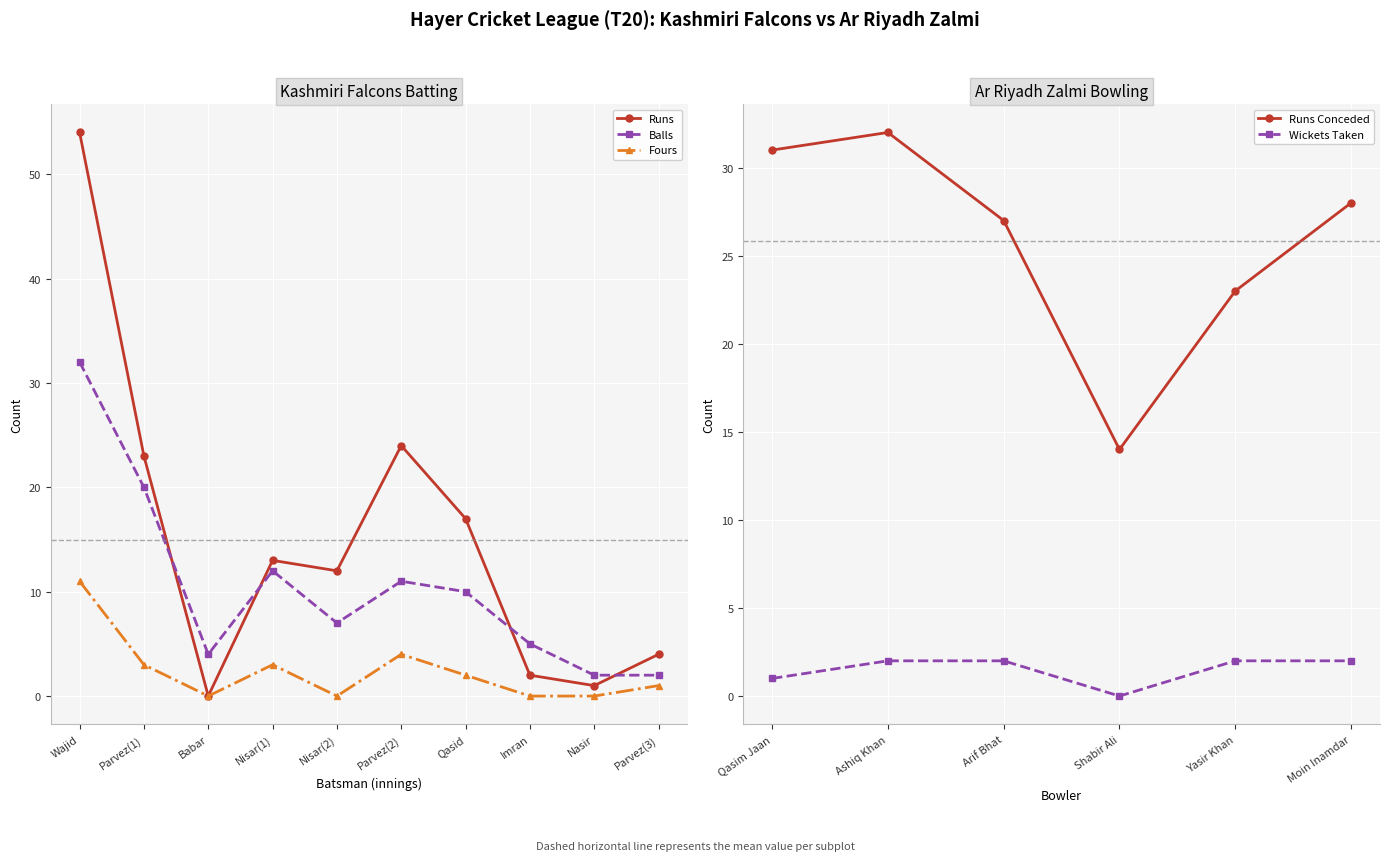

Read the Fours value at Wajid.

11